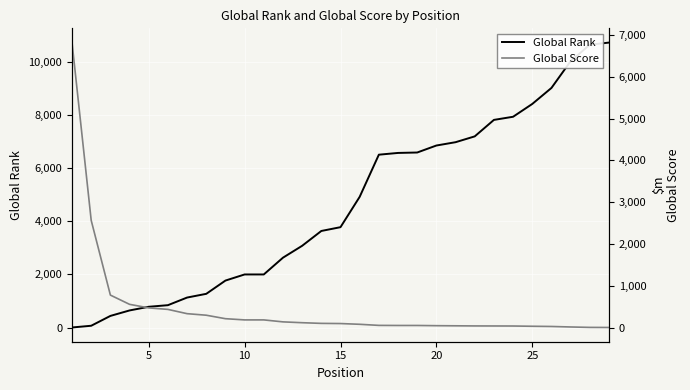

The Global Score series shows 51 at 20. True or false?

True